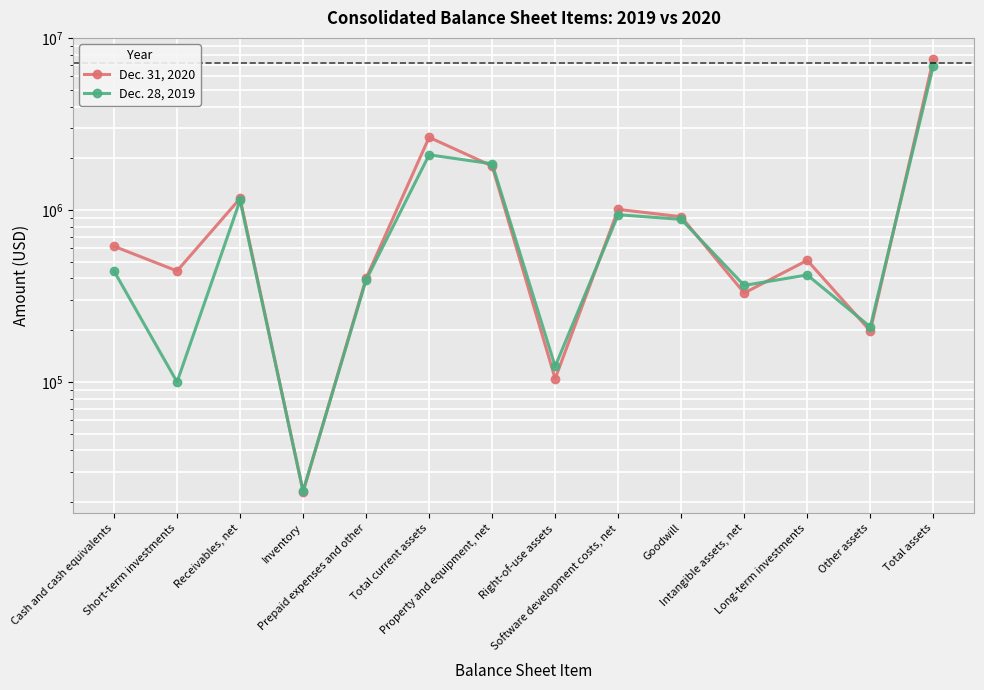

In Dec. 31, 2020, how many points are higher than both neighbors (excluding endpoints)?

4